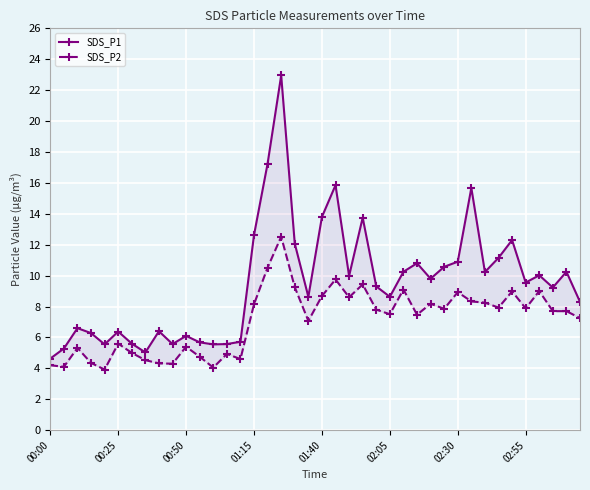

True or false: SDS_P2 and SDS_P1 cross at least once.

False